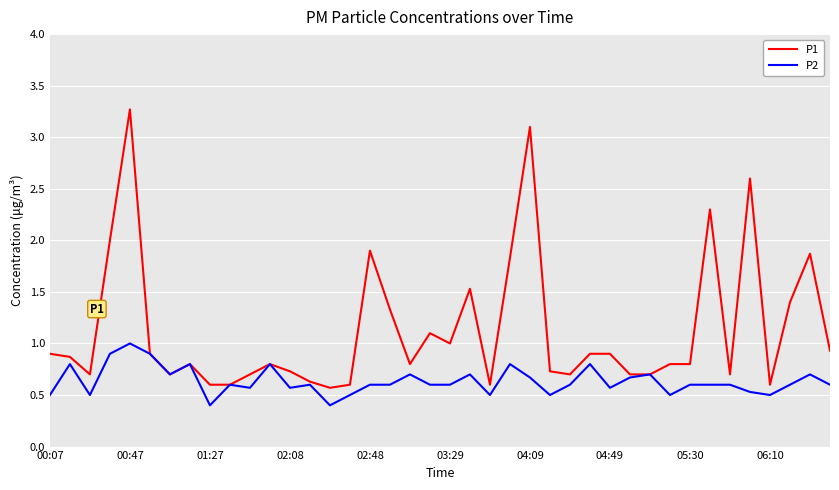

List the series in order of their peak value, highest first.

P1, P2